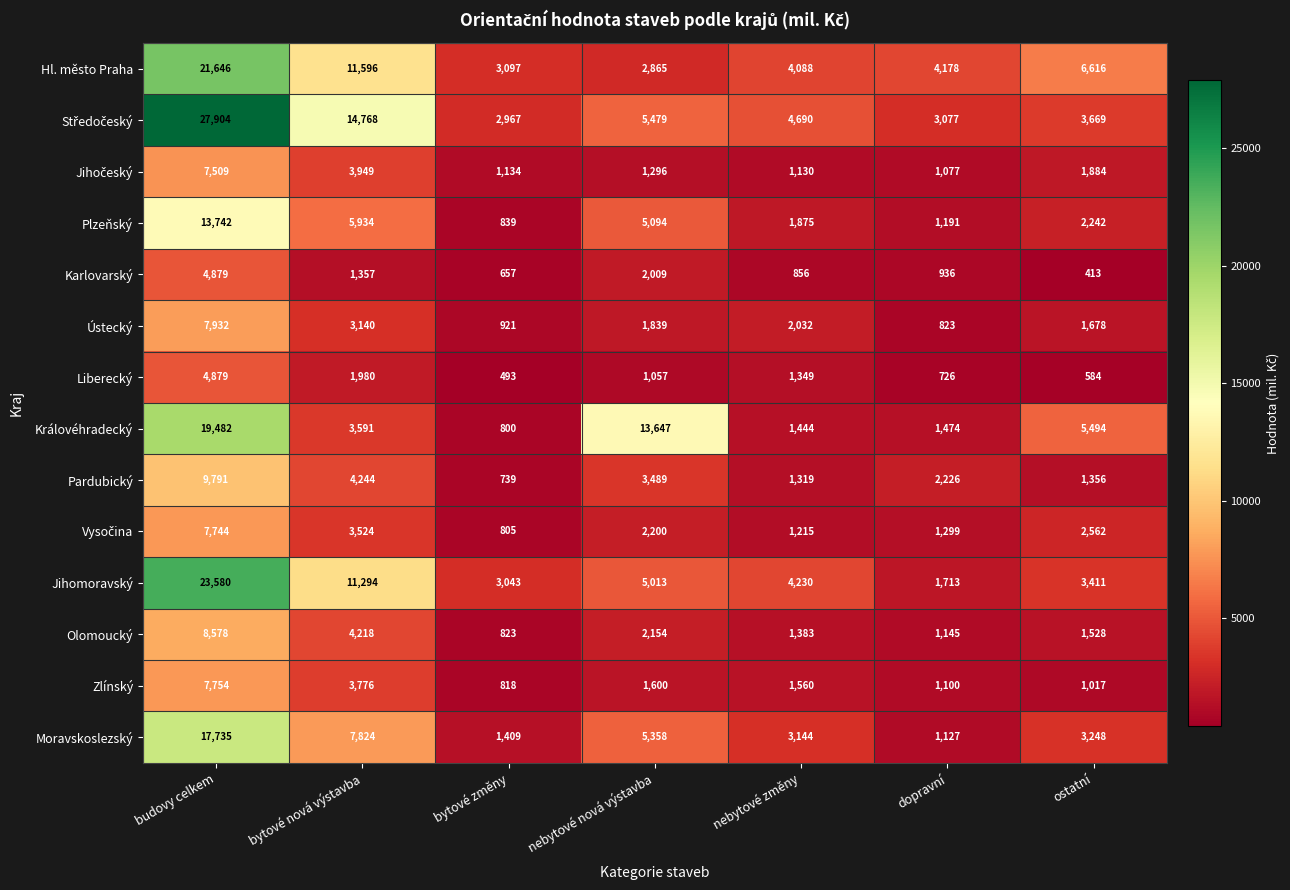

What is the sum of all Jihomoravský values?

52284